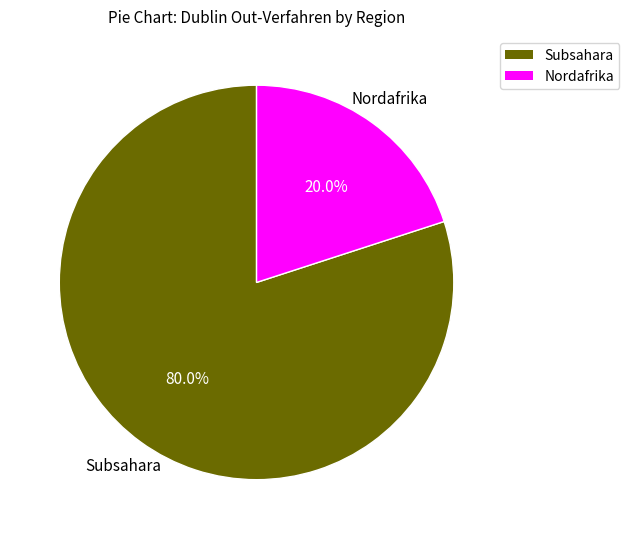

Is there a majority slice in this chart?

Yes